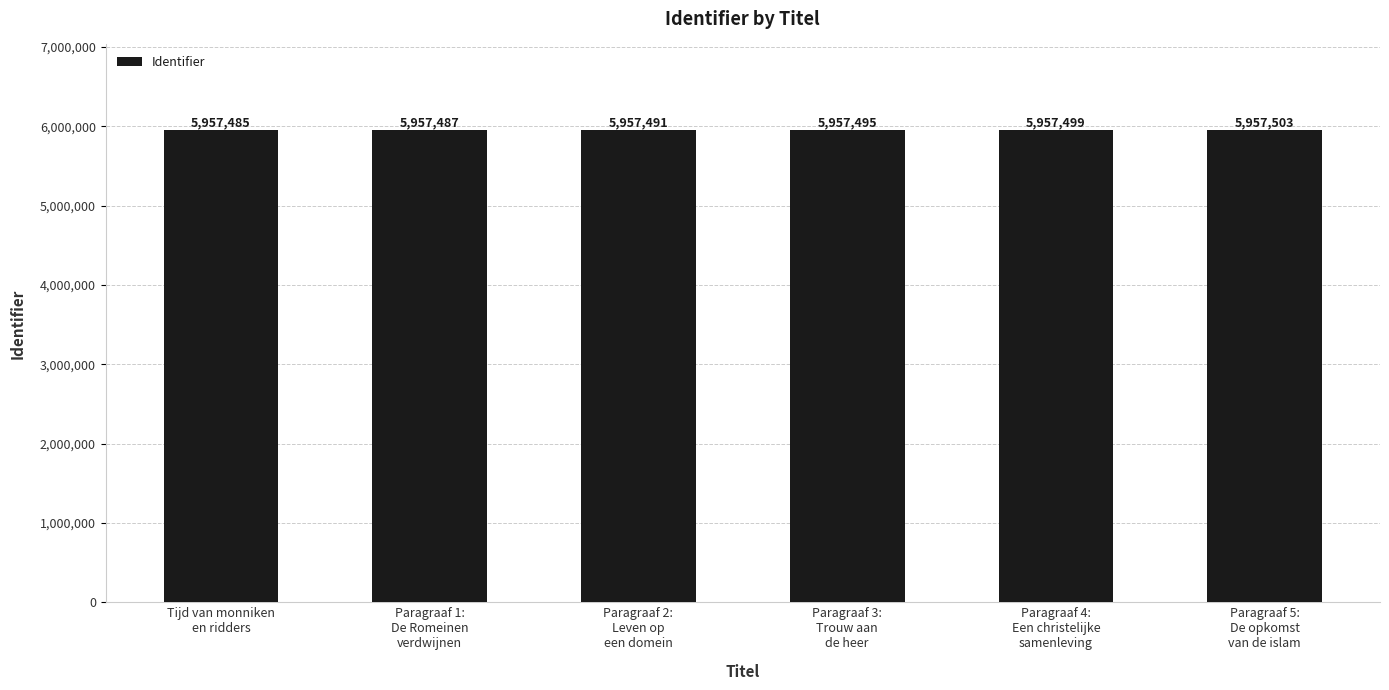

What is the difference between the second highest and minimum values?

14